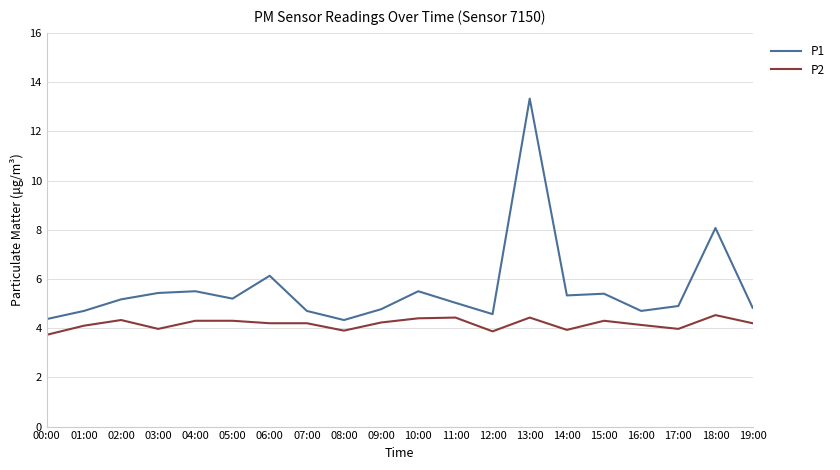

List the series in order of their peak value, highest first.

P1, P2